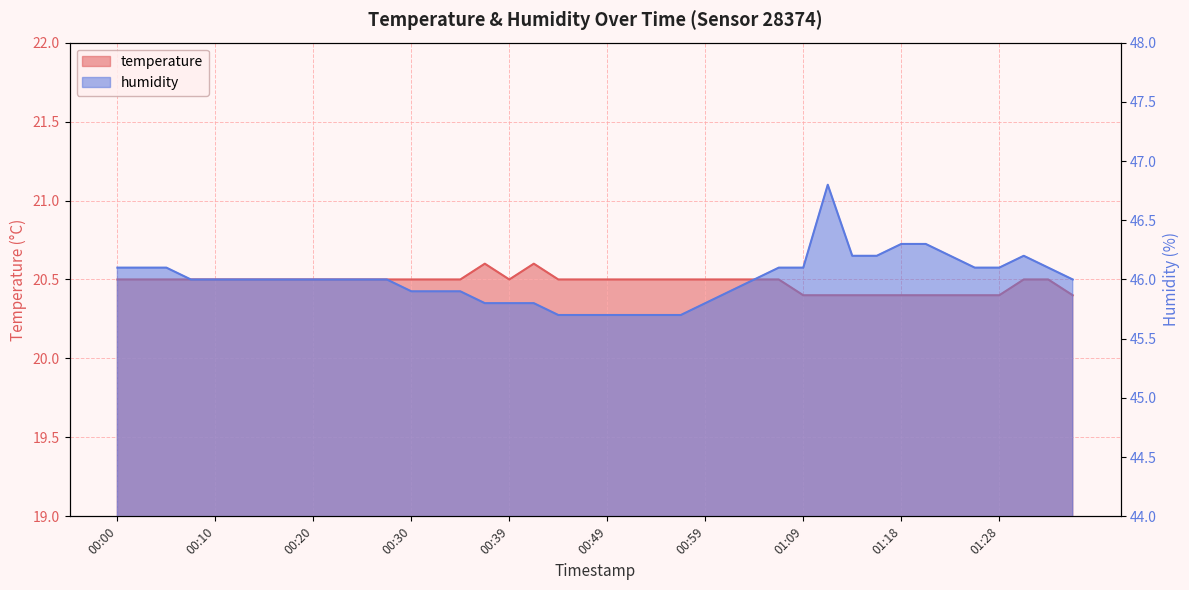

What is the spread (max minus min) of values at 01:09?

25.7